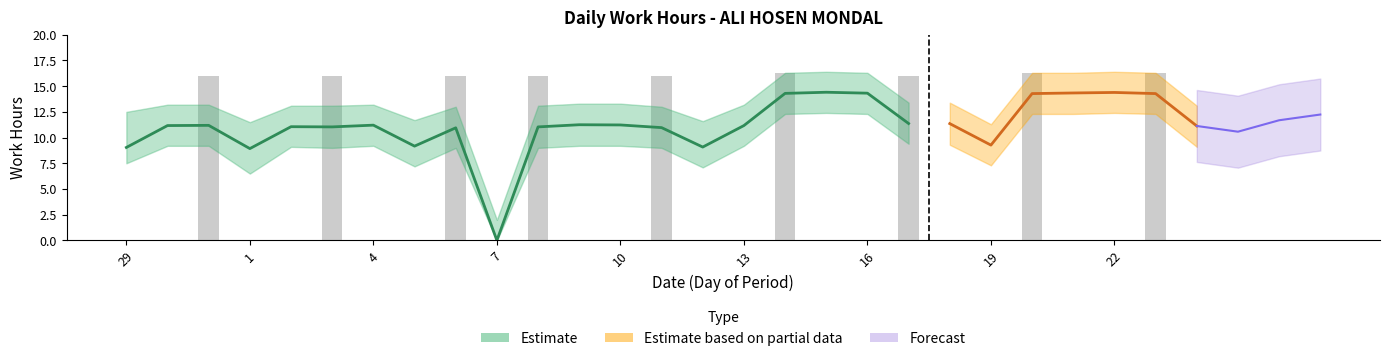

Rank the categories by value from highest to lowest.

15, 22, 21, 16, 14, 20, 23, 17, 18, 9, 10, 4, 31, 30, 13, 24, 2, 3, 8, 11, 6, 19, 5, 12, 29, 1, 7